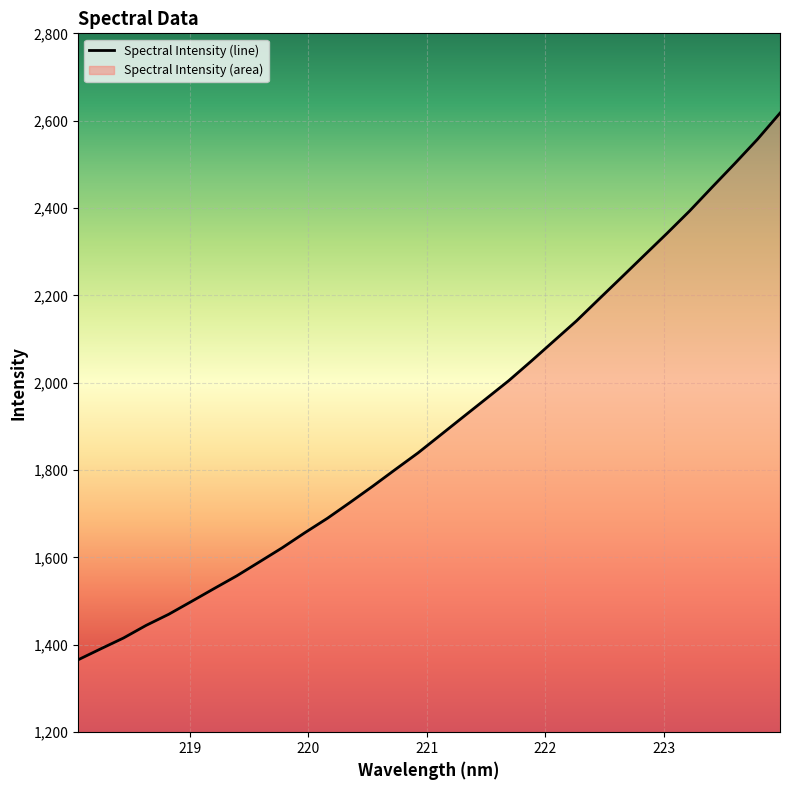

What is the minimum value shown in the chart?

1365.8